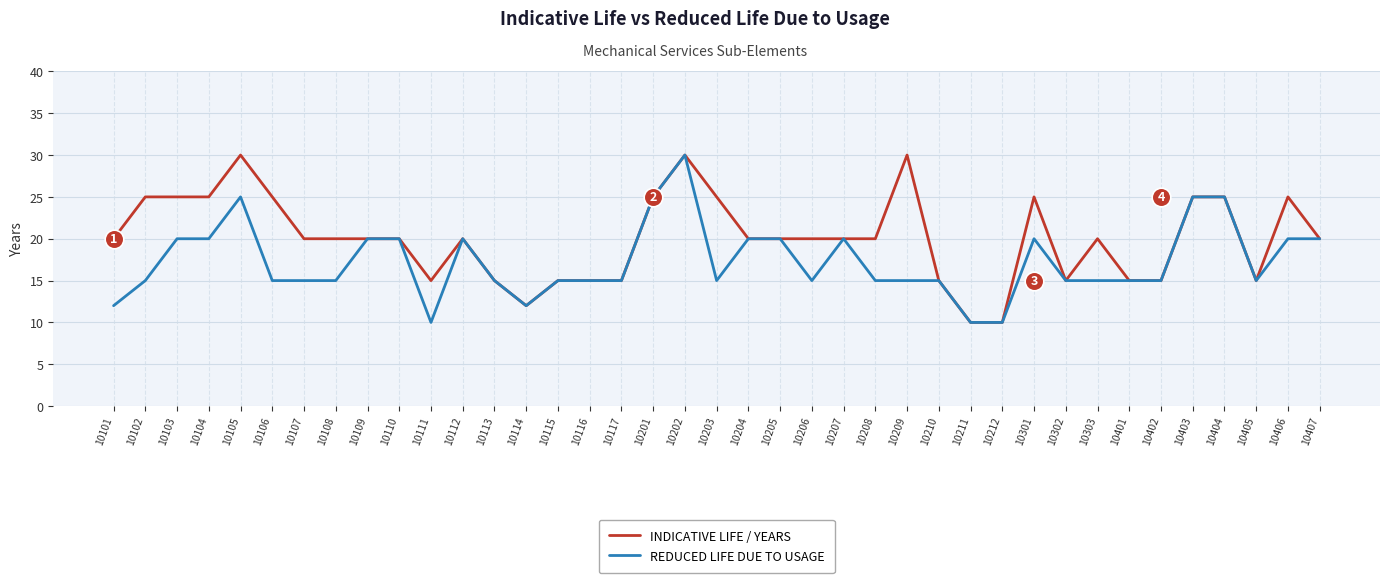

Is the value of REDUCED LIFE DUE TO USAGE at 10117 greater than the value of INDICATIVE LIFE / YEARS at 10201?

No